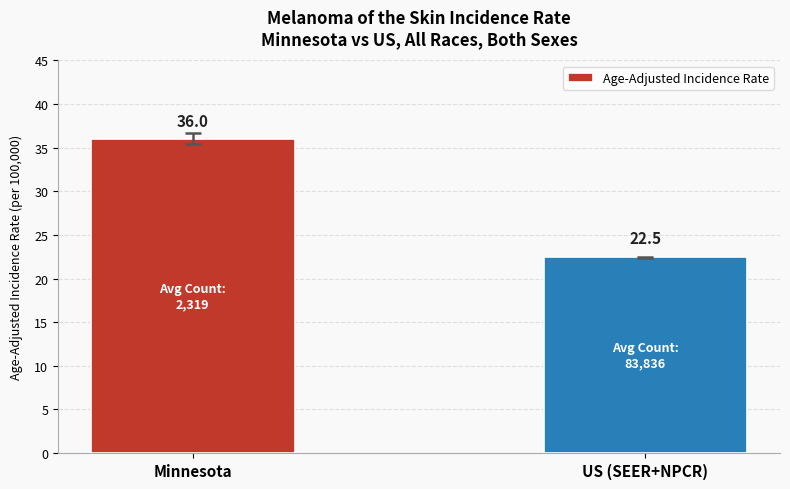

List the labels in order of value, largest first.

Minnesota, US (SEER+NPCR)